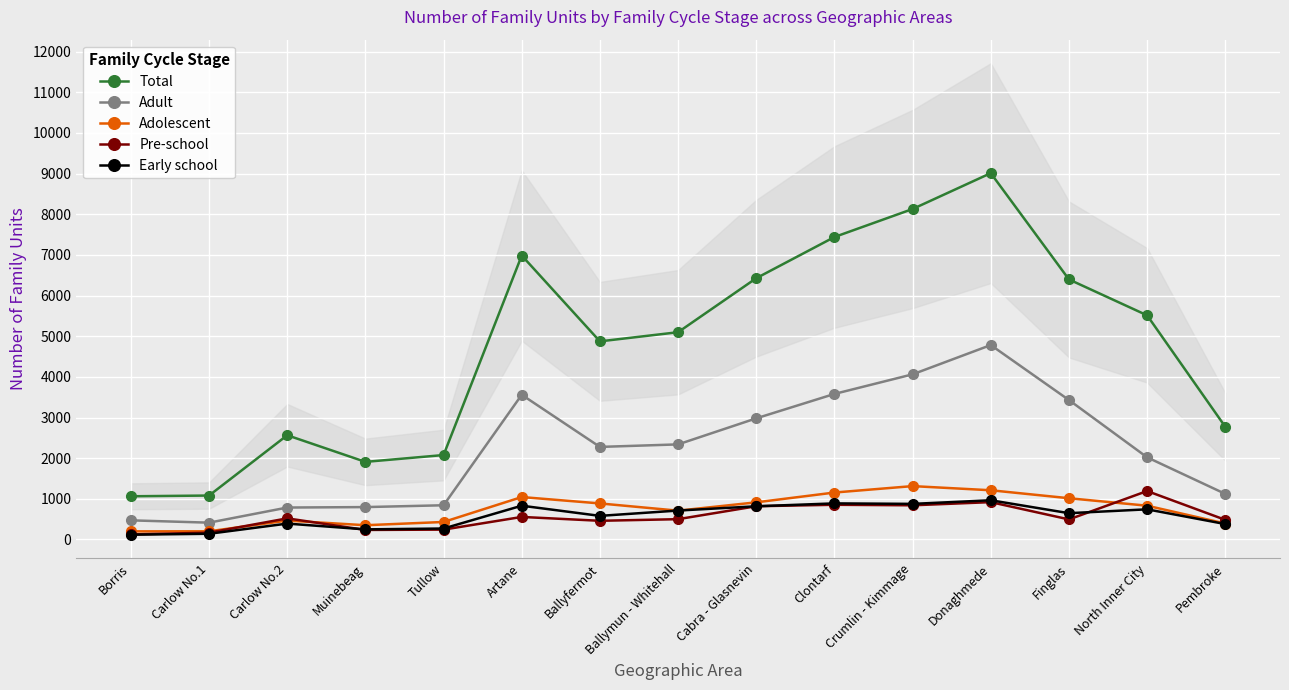

What is the difference between the maximum and minimum values in the Adolescent series?

1113